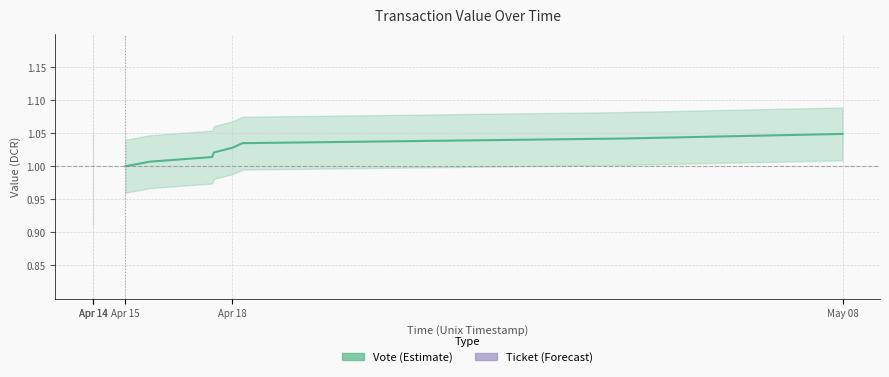

What is the lowest value of the Ticket (Forecast) series?

1.0